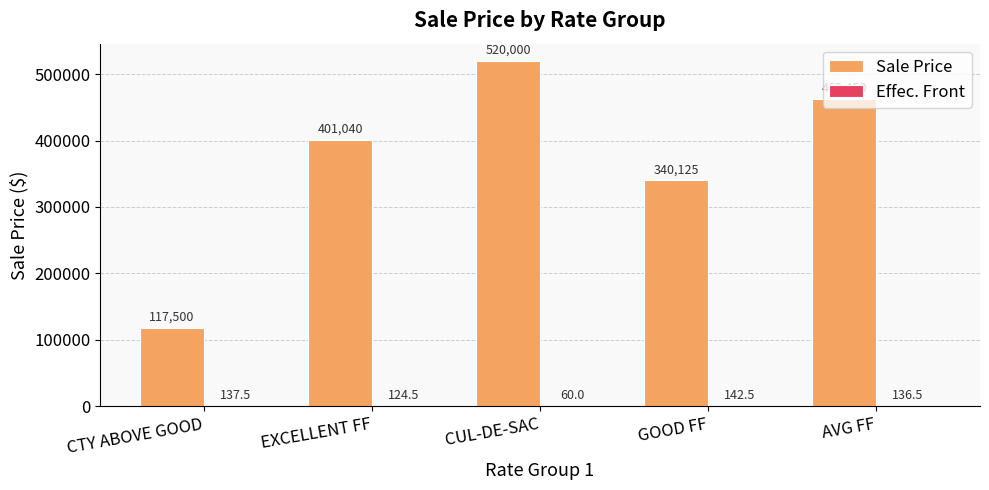

Where is Sale Price nearest to the value 318750?

GOOD FF